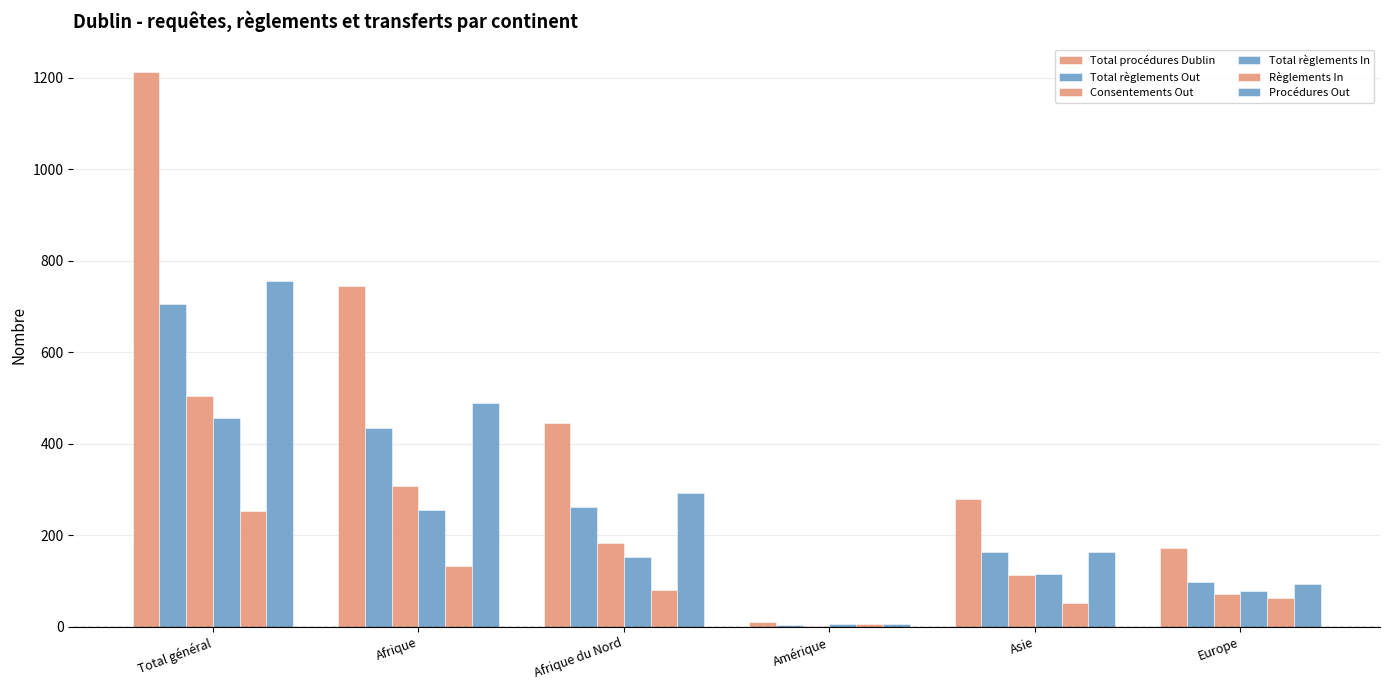

Are the bars horizontal?

No